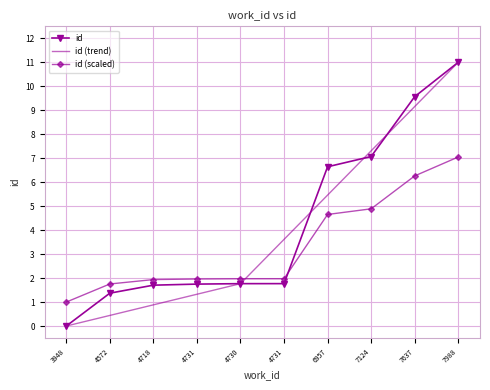

At which category is the sum across all series the highest?

7988